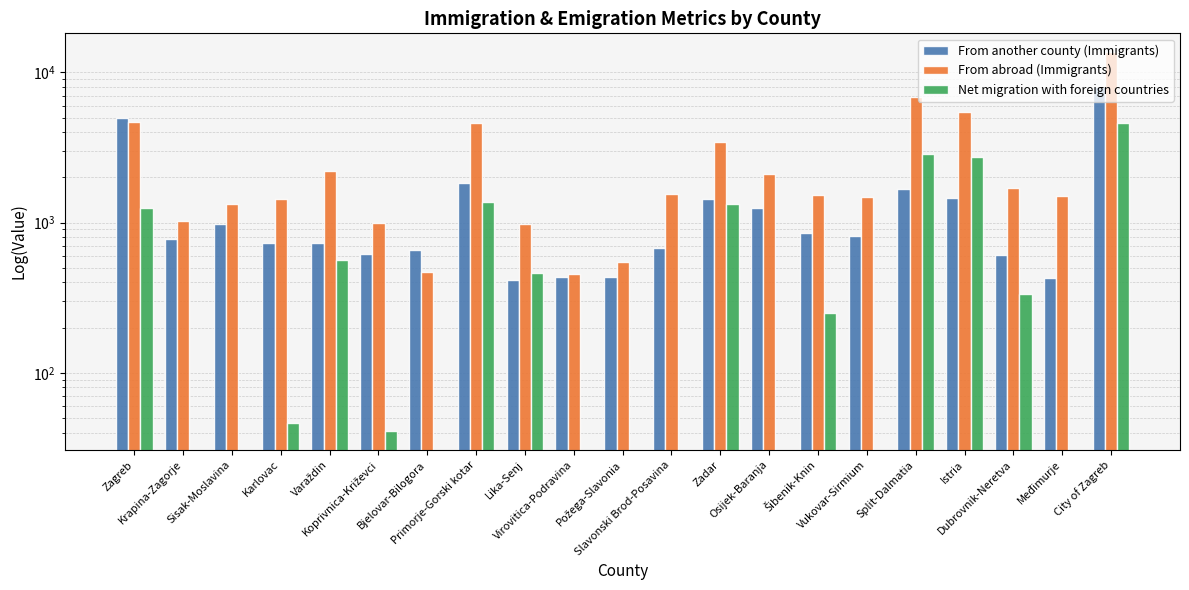

Which series has the widest spread of values?

From abroad (Immigrants)